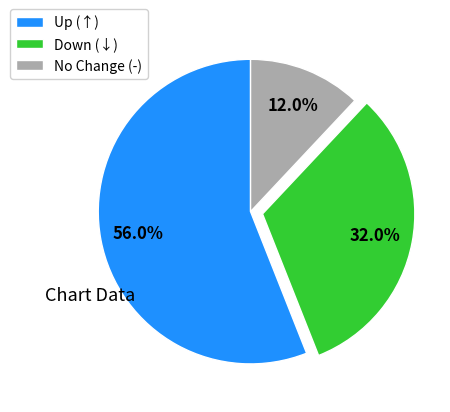

Which category has the biggest portion of the pie?

Up (↑)